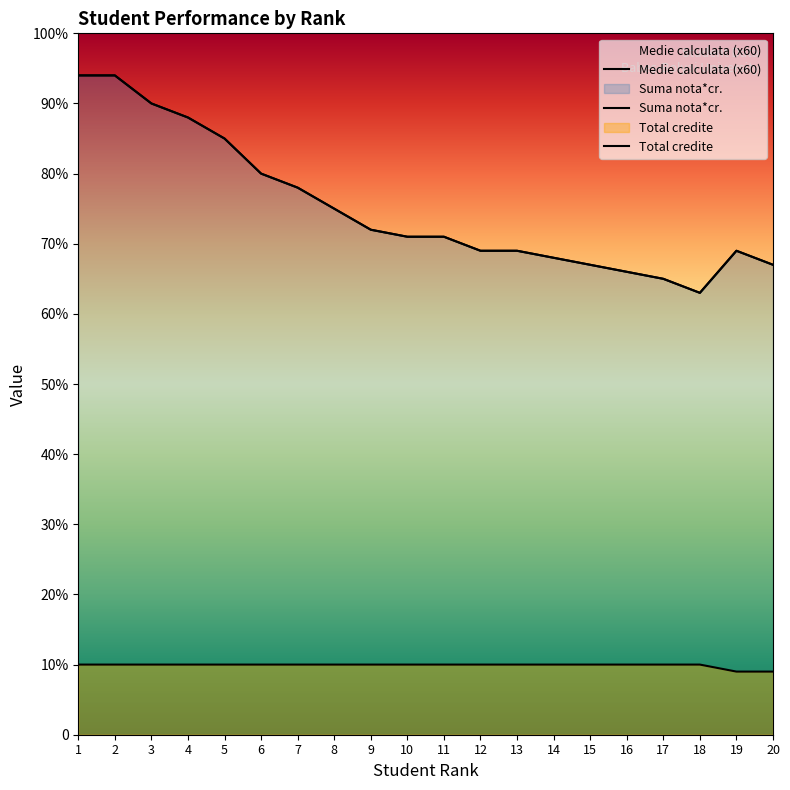

True or false: Suma nota*cr. and Medie calculata intersect in this chart.

False